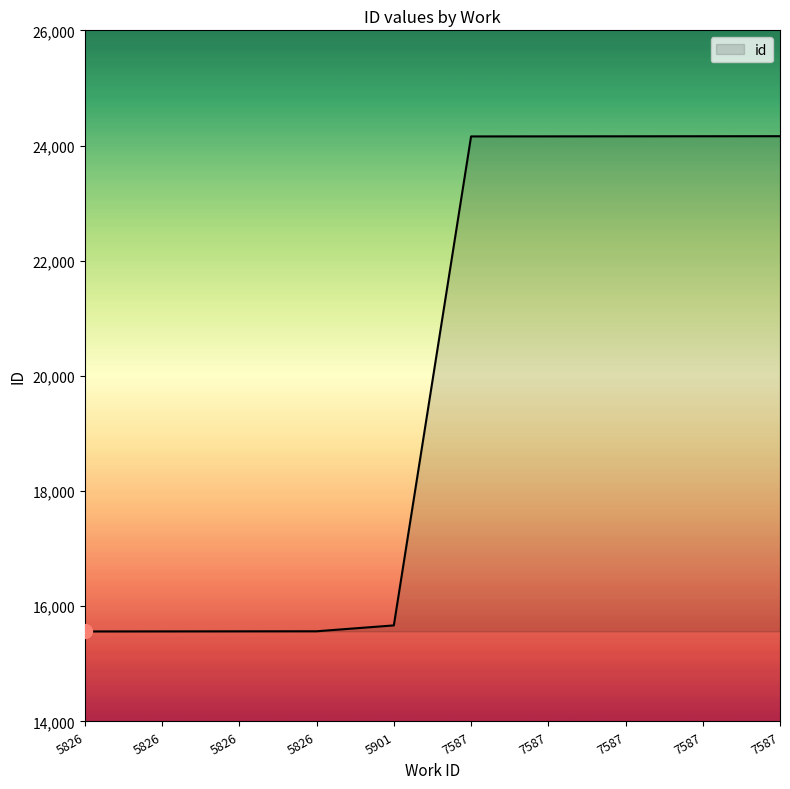

How many lines are shown in the chart?

1